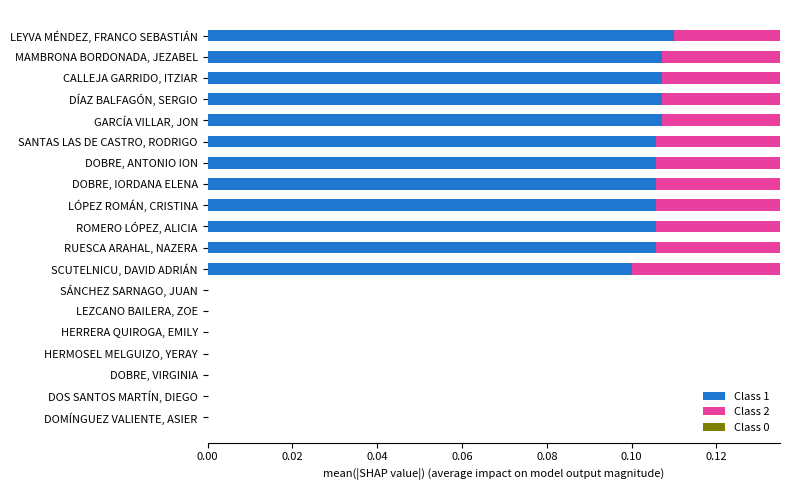

What are all the series names shown in the legend?

Class 1, Class 2, Class 0